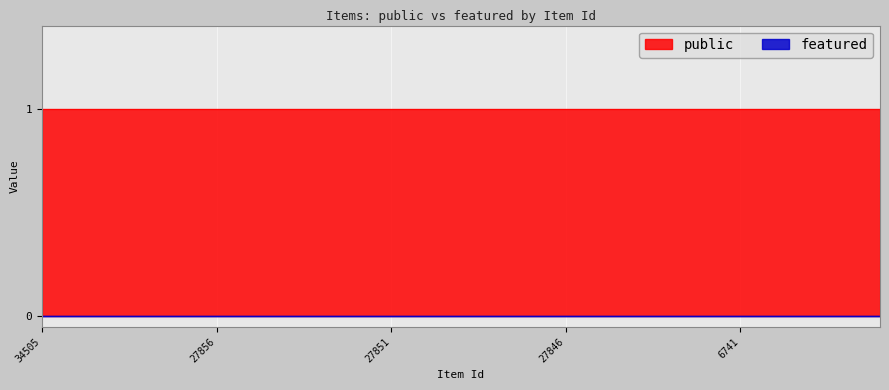

Reading right to left, extract all data points from this chart.

public: 5221=1	6738=1	6739=1	6740=1	6741=1	7789=1	11097=1	20647=1	27845=1	27846=1	27847=1	27848=1	27849=1	27850=1	27851=1	27852=1	27853=1	27854=1	27855=1	27856=1	34231=1	34281=1	34283=1	34285=1	34505=1
featured: 5221=0	6738=0	6739=0	6740=0	6741=0	7789=0	11097=0	20647=0	27845=0	27846=0	27847=0	27848=0	27849=0	27850=0	27851=0	27852=0	27853=0	27854=0	27855=0	27856=0	34231=0	34281=0	34283=0	34285=0	34505=0